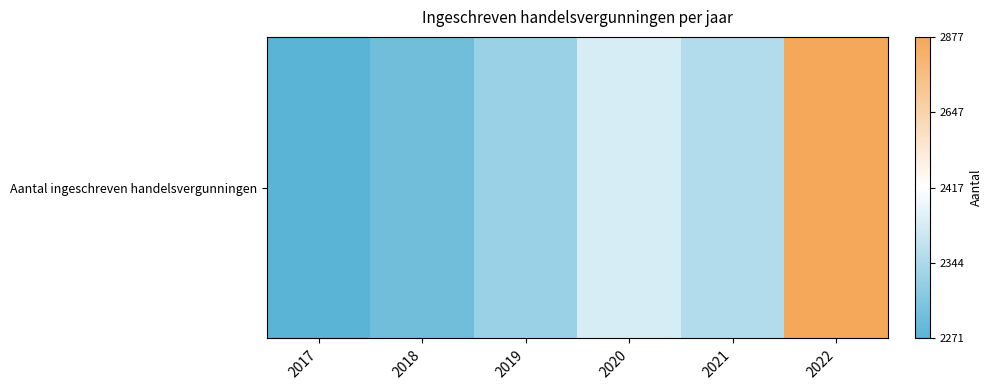

Rank the categories by value from lowest to highest.

2017, 2018, 2019, 2021, 2020, 2022